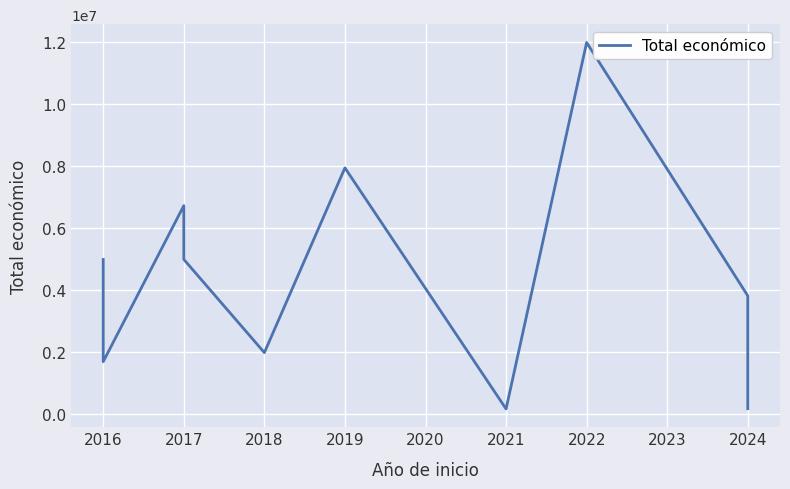

What is the value of the 3rd point from the left?

6733580